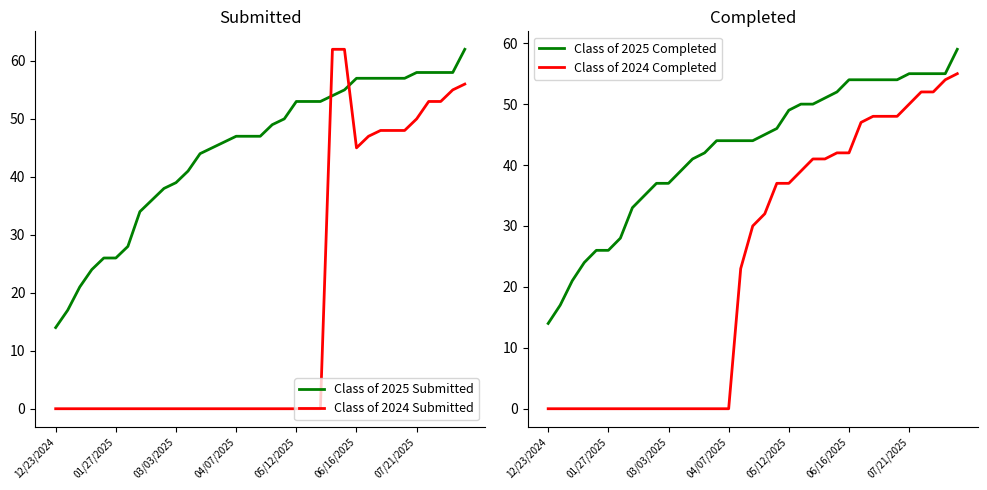

True or false: Class of 2025 Submitted has more than 1 interior local peaks.

False